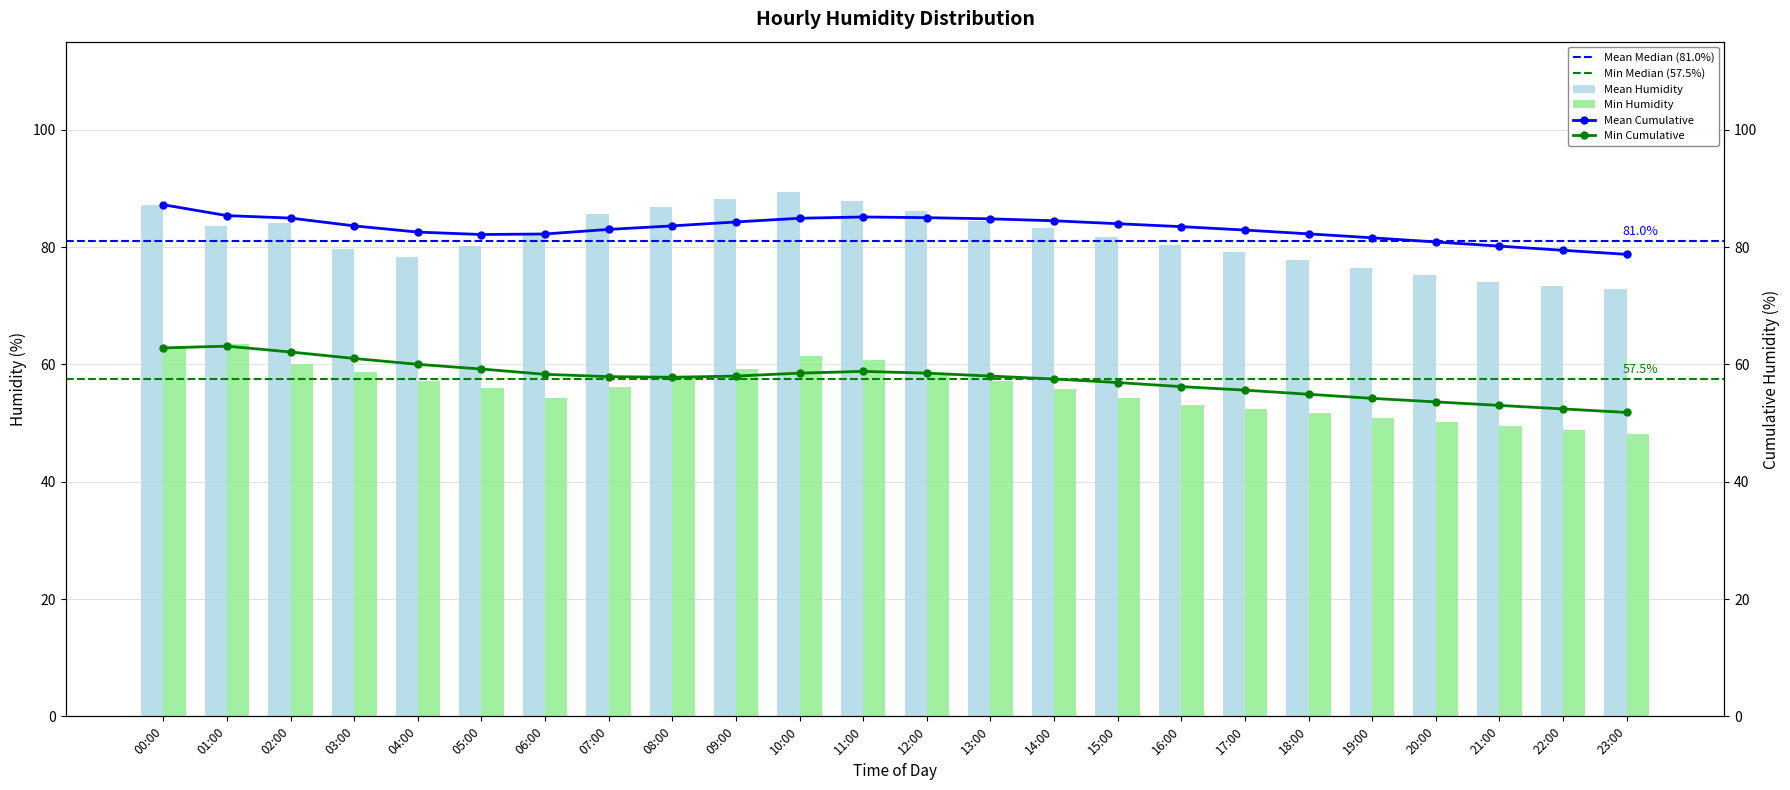

Reading left to right, what are all the values shown in this chart?

Mean Humidity: 87.2	83.5	84.1	79.6	78.3	80.1	82.4	85.7	86.9	88.2	89.4	87.8	86.1	84.5	83.2	81.7	80.4	79.1	77.8	76.5	75.2	74.1	73.3	72.8
Min Humidity: 62.8	63.4	60.1	58.7	57.2	55.9	54.3	56.1	57.8	59.2	61.4	60.7	58.3	57.1	55.8	54.2	53.1	52.4	51.7	50.9	50.1	49.5	48.8	48.2